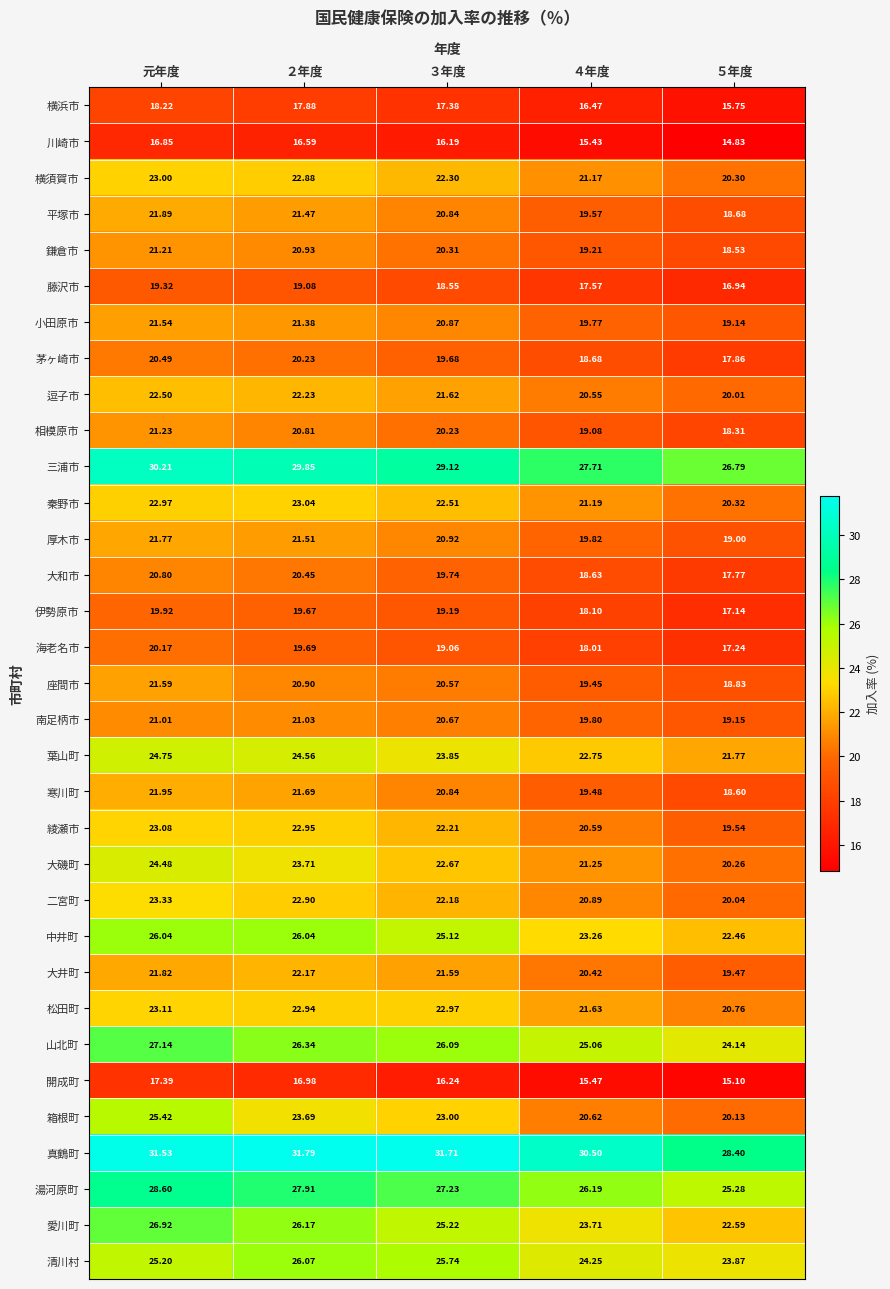

Which series has the largest range (max minus min)?

箱根町